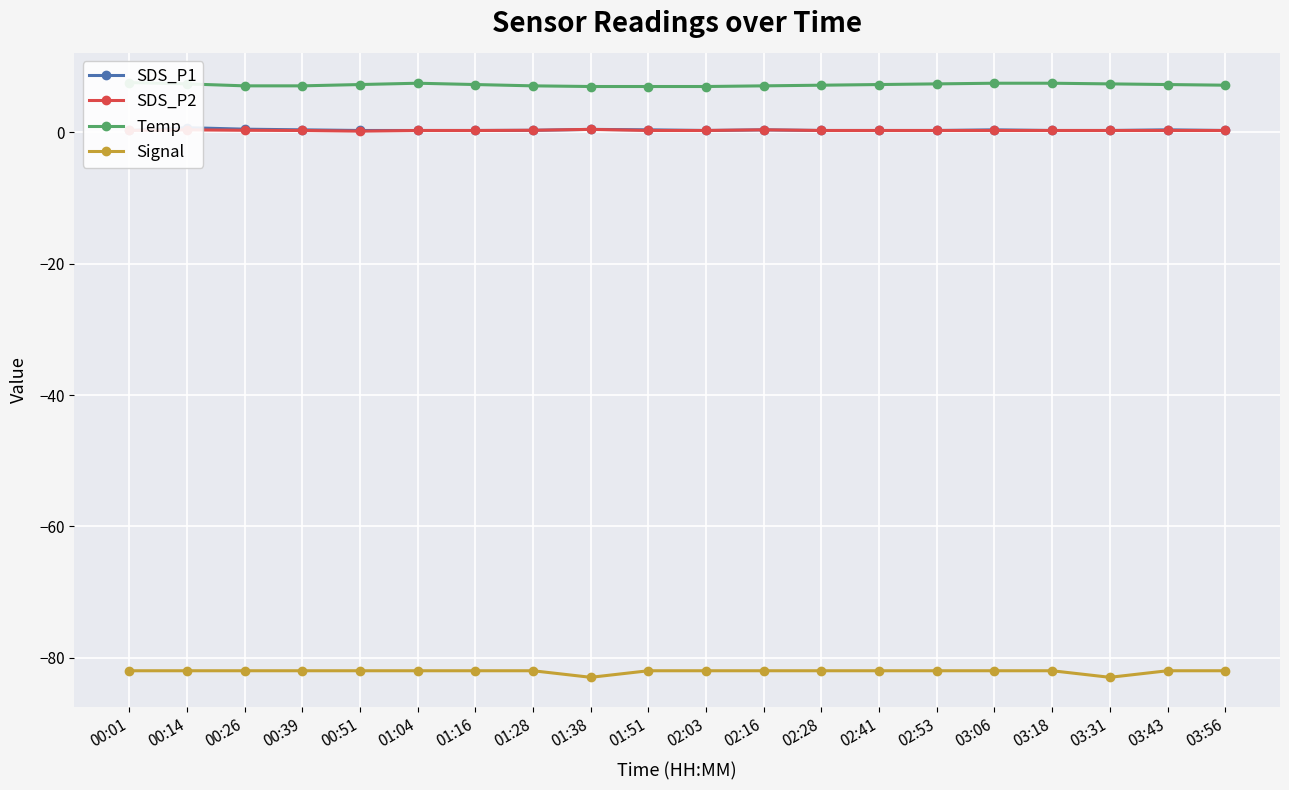

Count the number of data series in this chart.

4